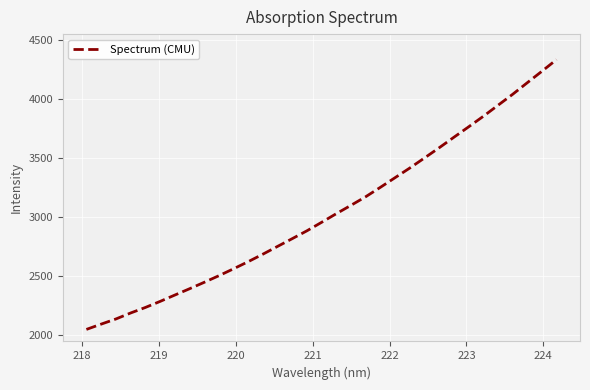

What is the smallest value displayed?

2045.9